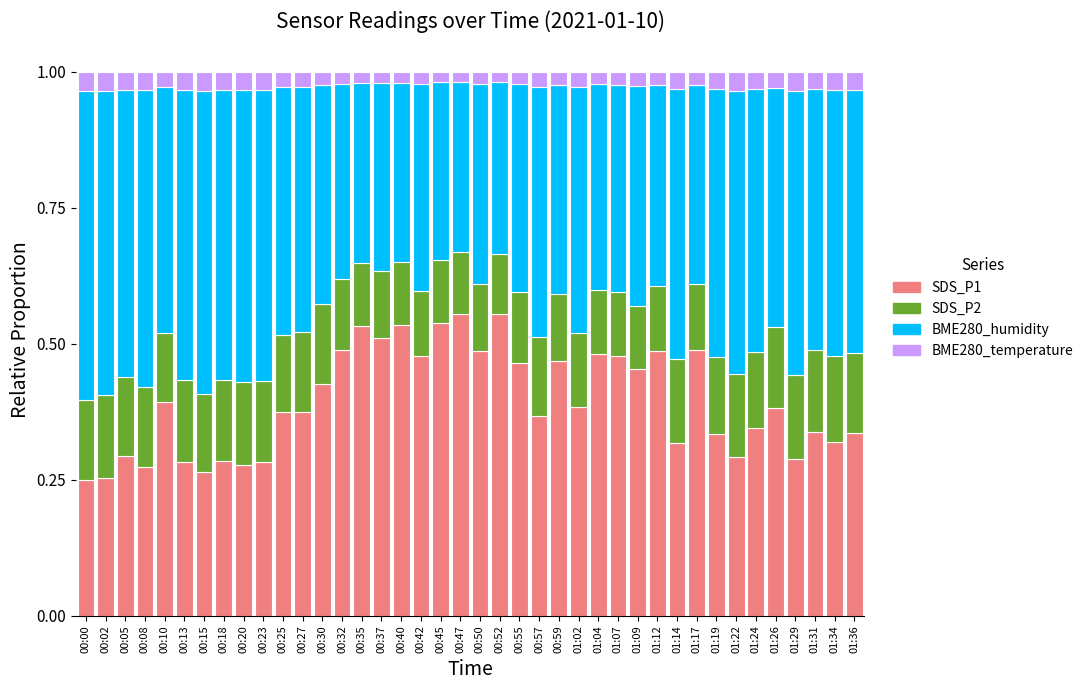

How many bars are there in total?

40